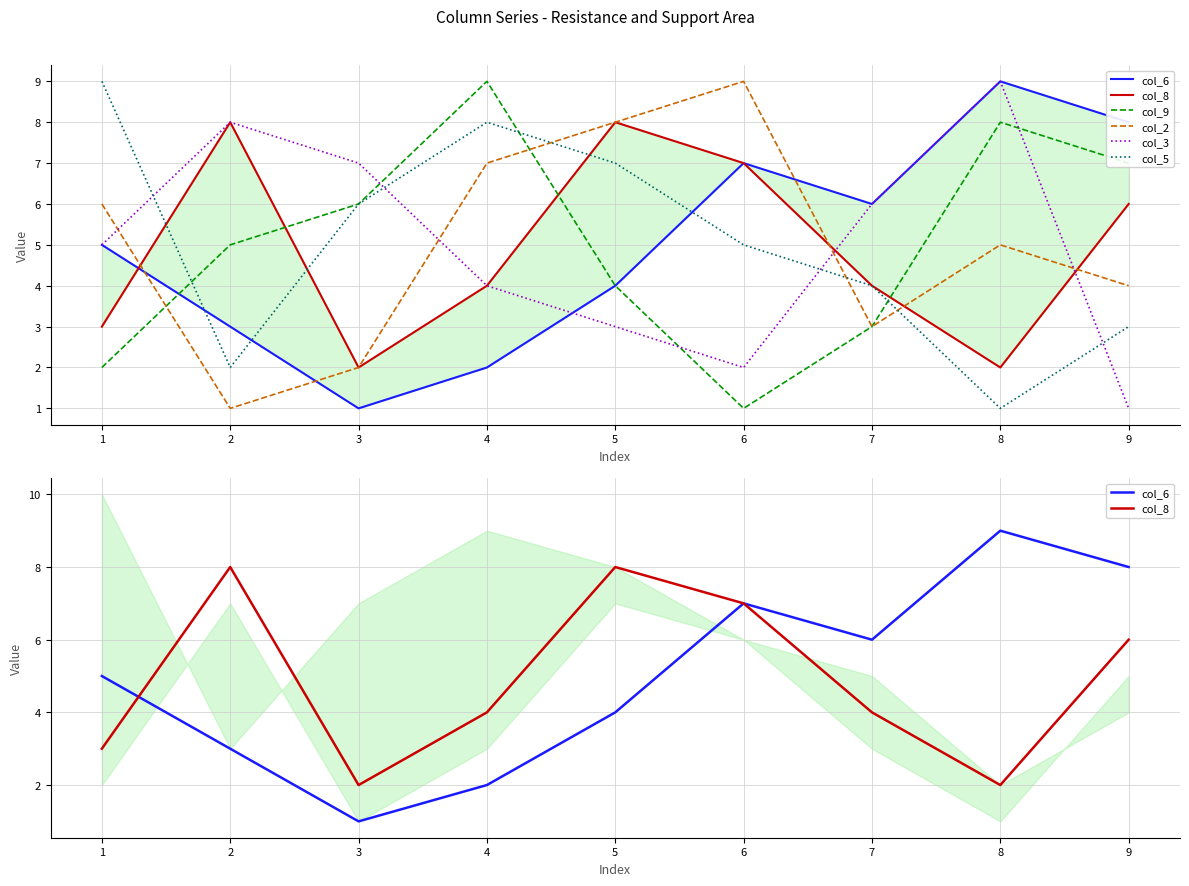

List the labels in order of col_8 value, largest first.

2, 5, 6, 9, 4, 7, 1, 3, 8